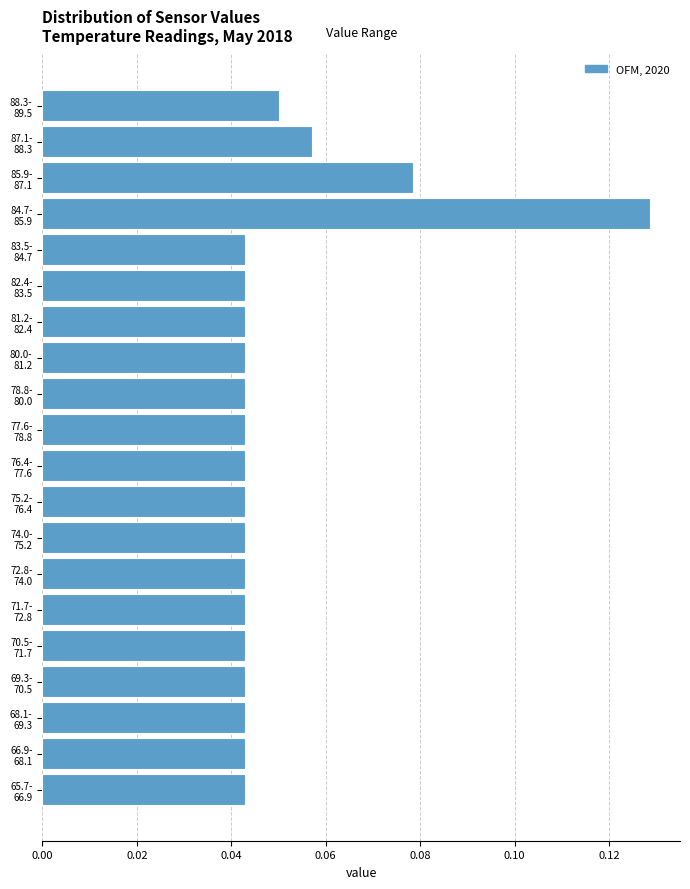

What is the sum of all values?

1.0